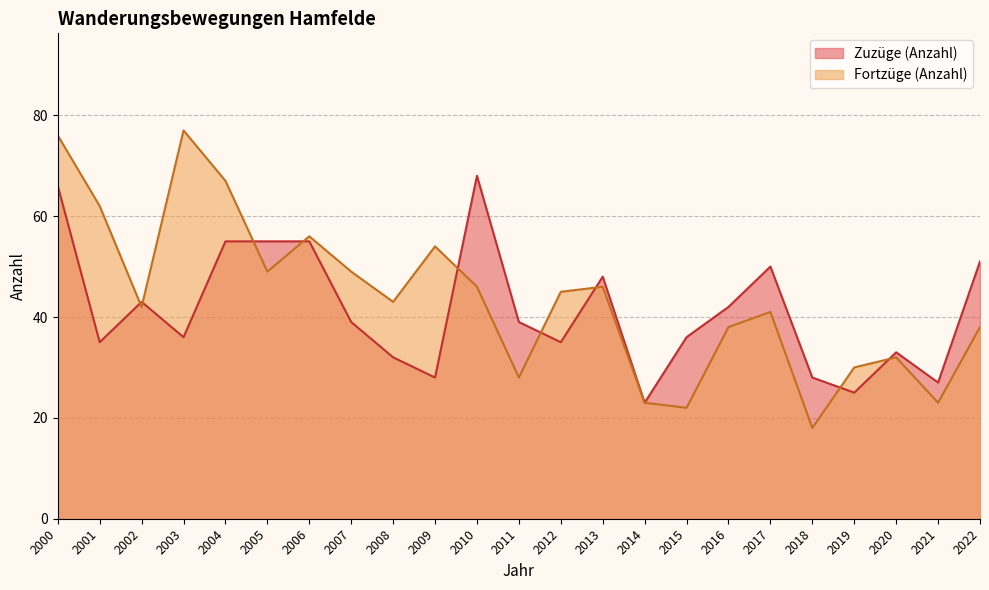

Read the Zuzüge (Anzahl) value at 2017, to the nearest 5.

50